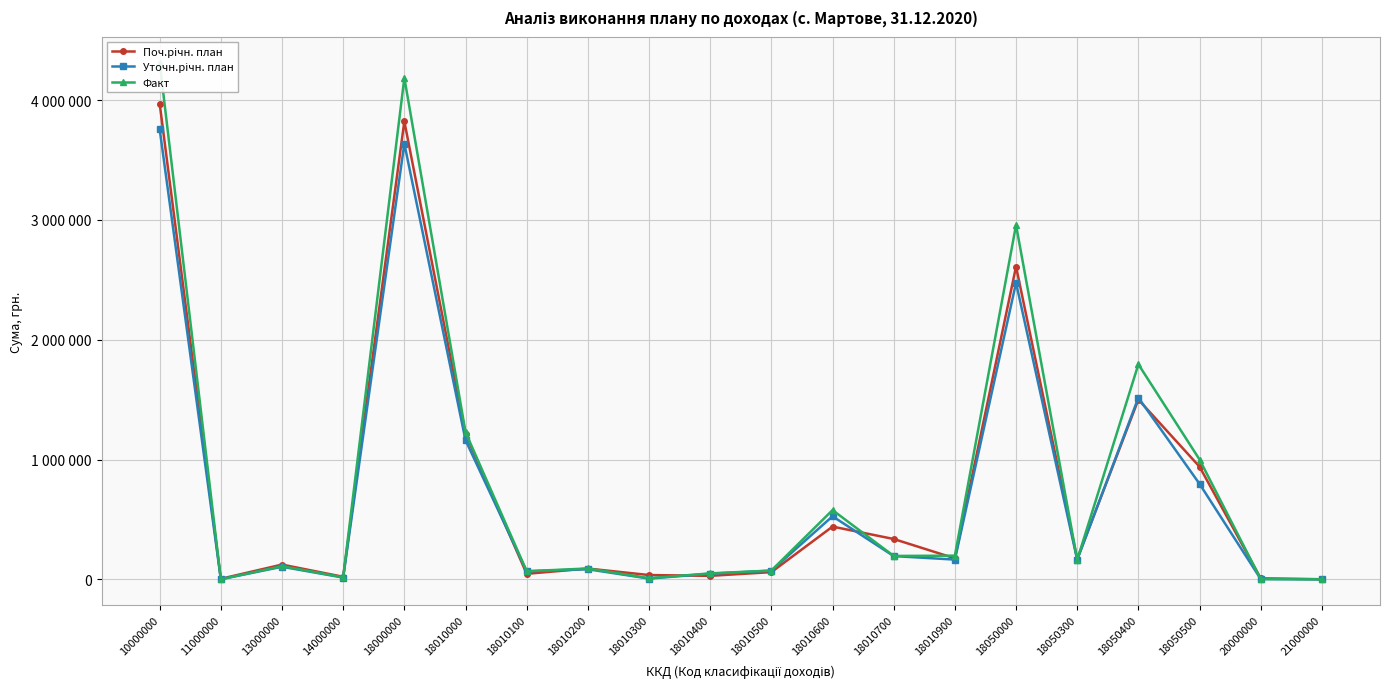

Reading right to left, extract all data points from this chart.

Поч.річн. план: 700.0	8100.0	939953.0	1500000.0	170000.0	2609953.0	175000.0	336556.0	440000.0	60000.0	29000.0	35700.0	90000.0	46000.0	1212256.0	3822209.0	21000.0	123000.0	4330.0	3970539.0
Уточн.річн. план: 204.0	2254.0	796501.0	1515793.0	162801.0	2475095.0	164641.0	193932.0	526143.0	71949.0	47032.0	6128.0	84045.0	67318.0	1161188.0	3636283.0	14557.0	104858.0	639.0	3756337.0
Факт: 204.0	2254.8	999674.3	1794431.3	162801.3	2956906.9	197570.1	195081.2	577726.7	73402.2	49586.3	9143.8	90561.9	67318.7	1228382.7	4185289.5	17293.9	109858.7	639.0	4313081.2